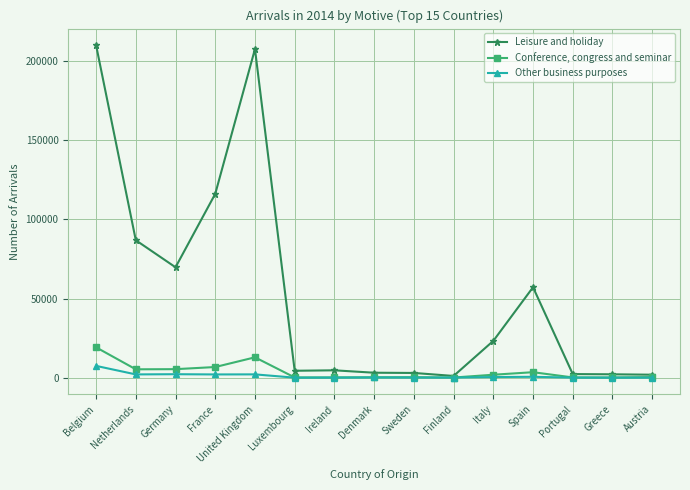

Rank the series by their maximum value, from highest to lowest.

Leisure and holiday, Conference, congress and seminar, Other business purposes